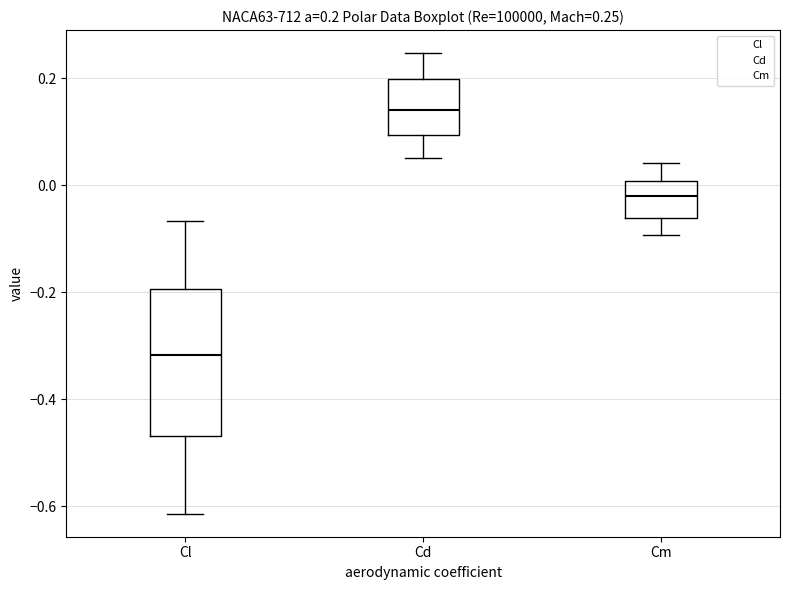

Which box has the lowest median line?

Cl